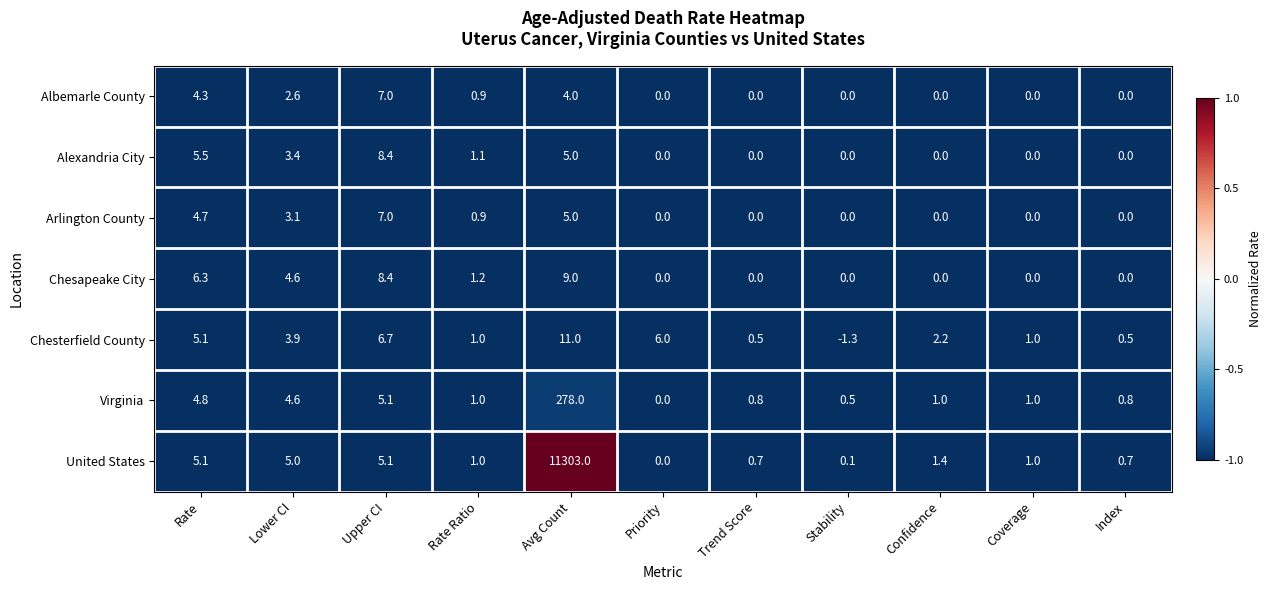

Count the number of data series in this chart.

7